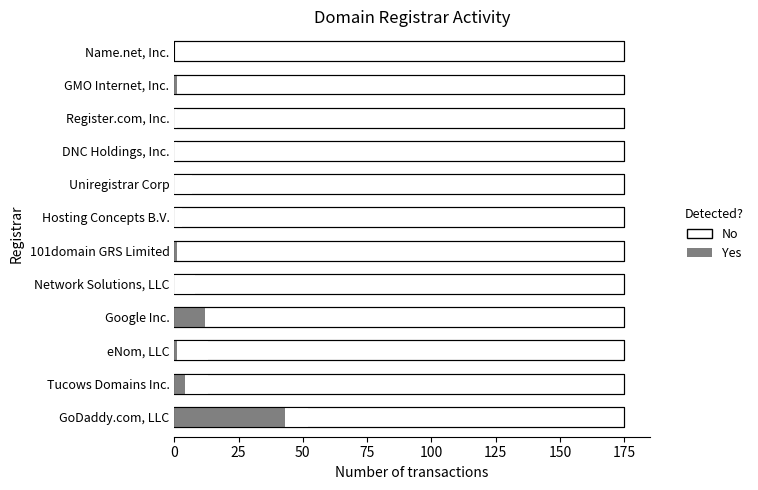

Count the number of data series in this chart.

2